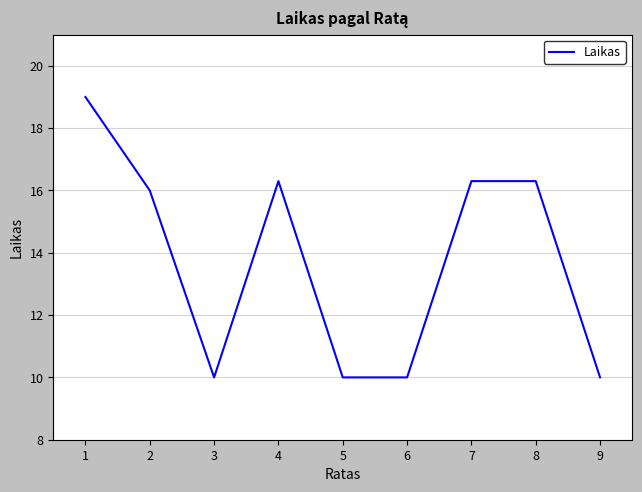

The value at 7 is 16.3. True or false?

True